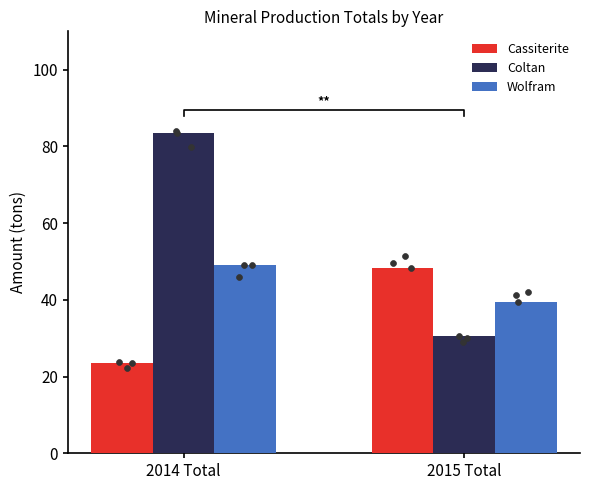

What is the total value across all series at 2014 Total?

156.1